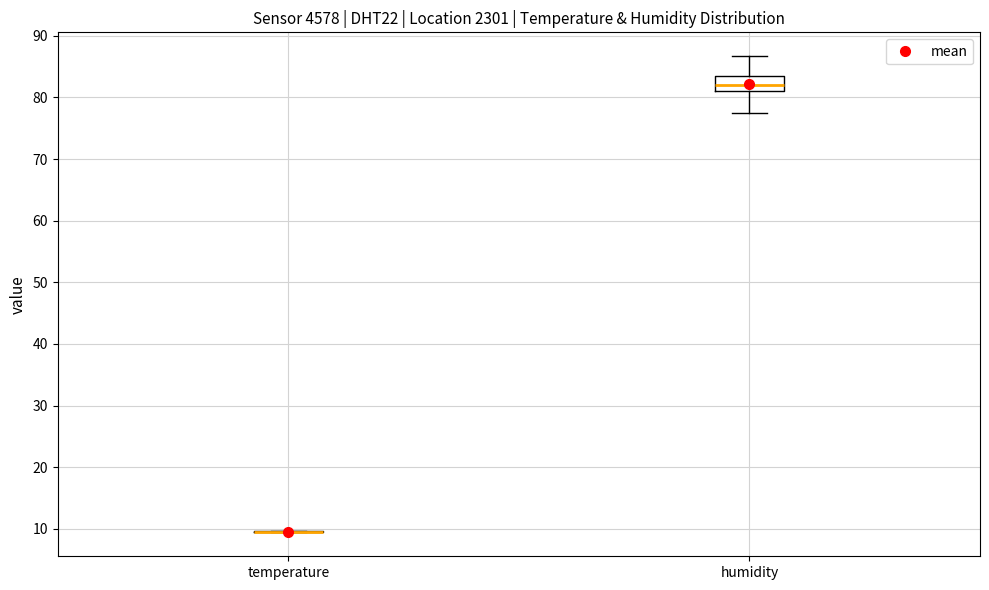

Reading left to right, read every box against the y-axis: the position of its median line, the range the box covers, and the ends of its whiskers. The values are not printed on the chart, so give them approximately, as read against the axis.

temperature: box collapsed to a line at 10, whiskers 9 to 10
humidity: median 82, box 81 to 84, whiskers 78 to 87